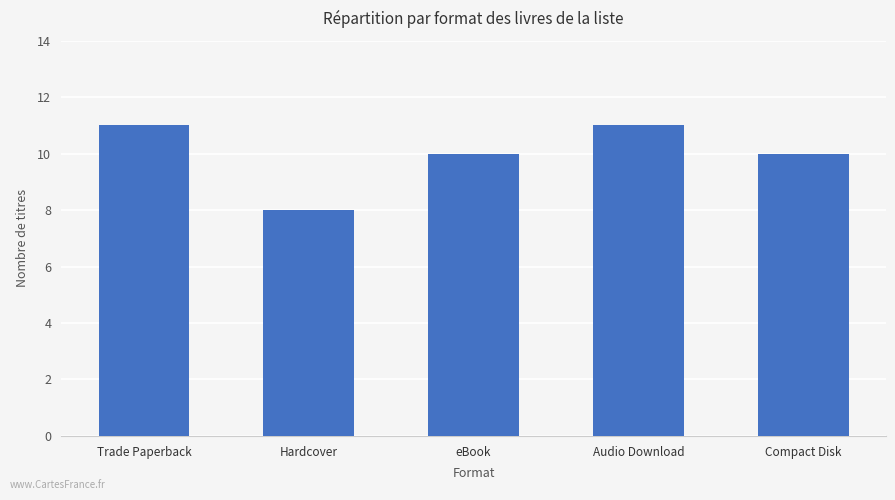

How many categories are shown in the chart?

5